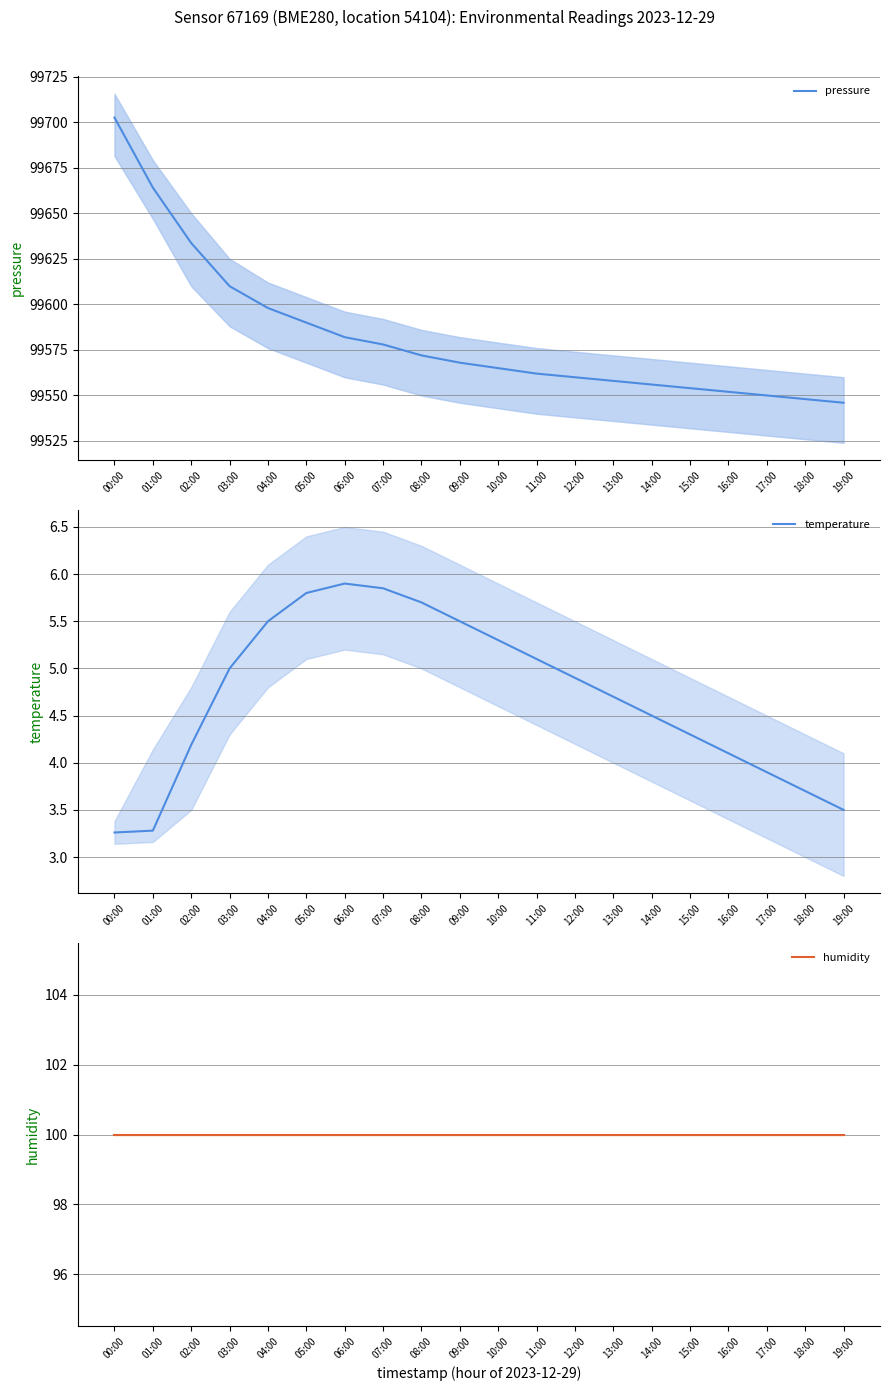

What value does the temperature series have at 16:00?

4.1